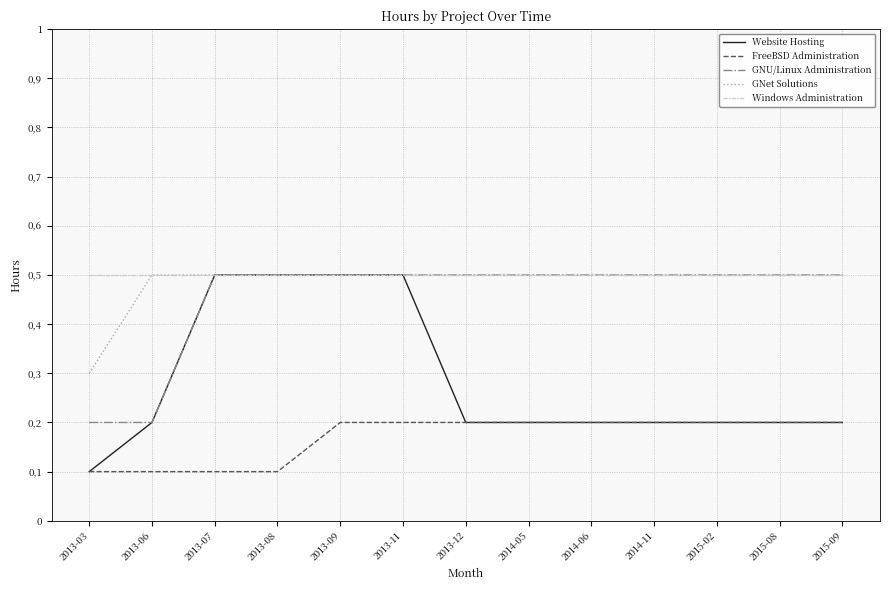

The value of GNet Solutions at 2013-03 is 0.1. True or false?

False